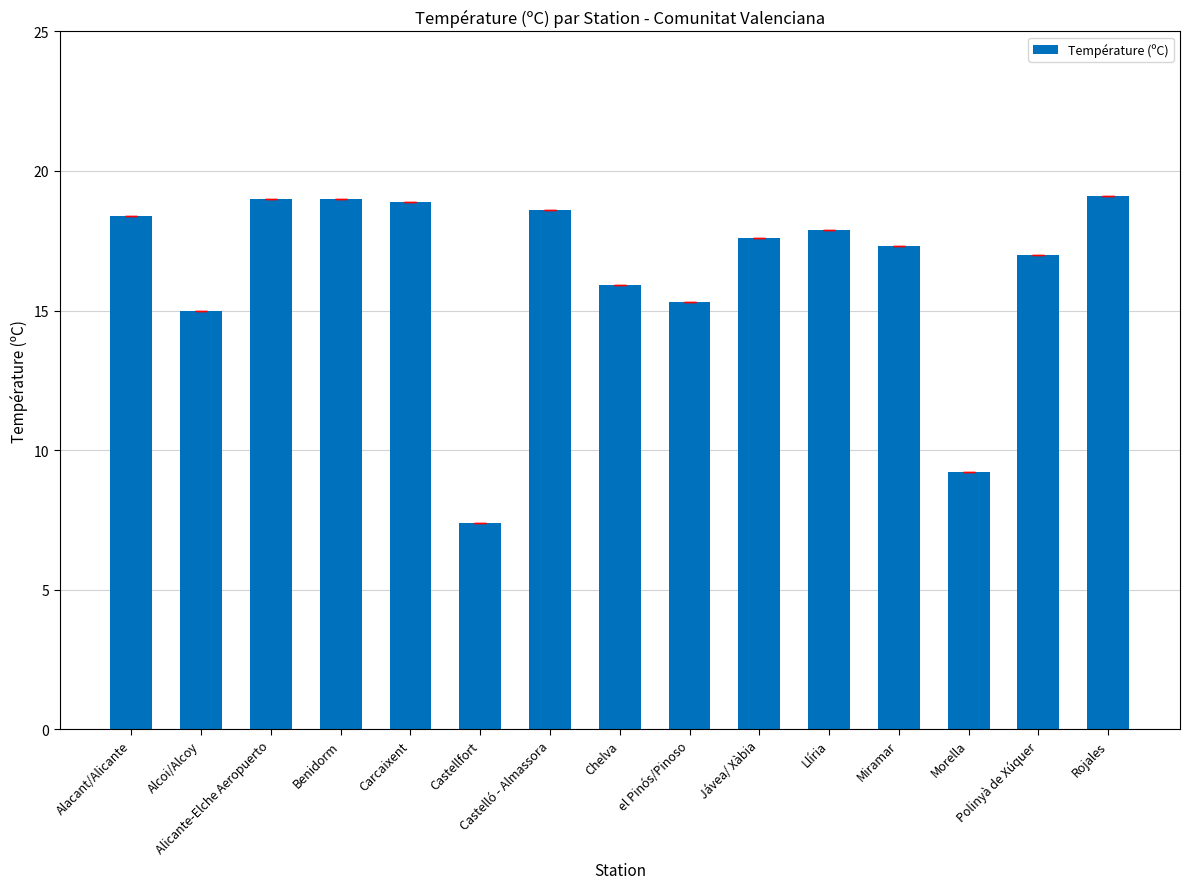

Between Rojales and Castellfort, which is larger?

Rojales